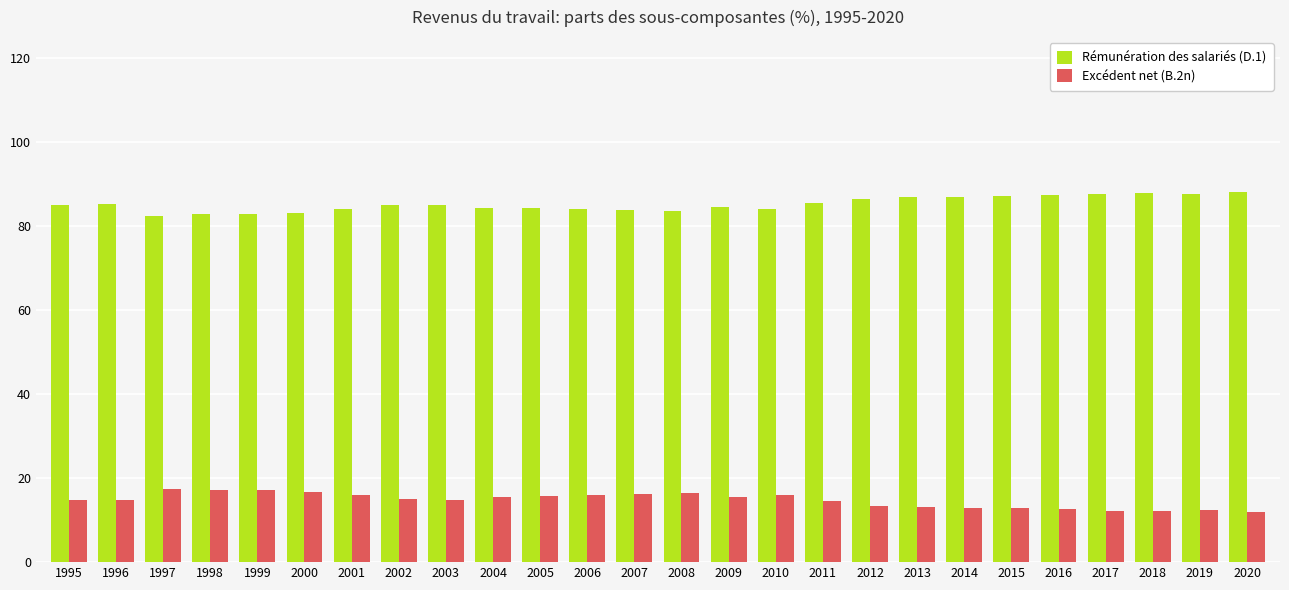

What is the value of the Rémunération des salariés (D.1) bar at the 5th from the left?

82.9